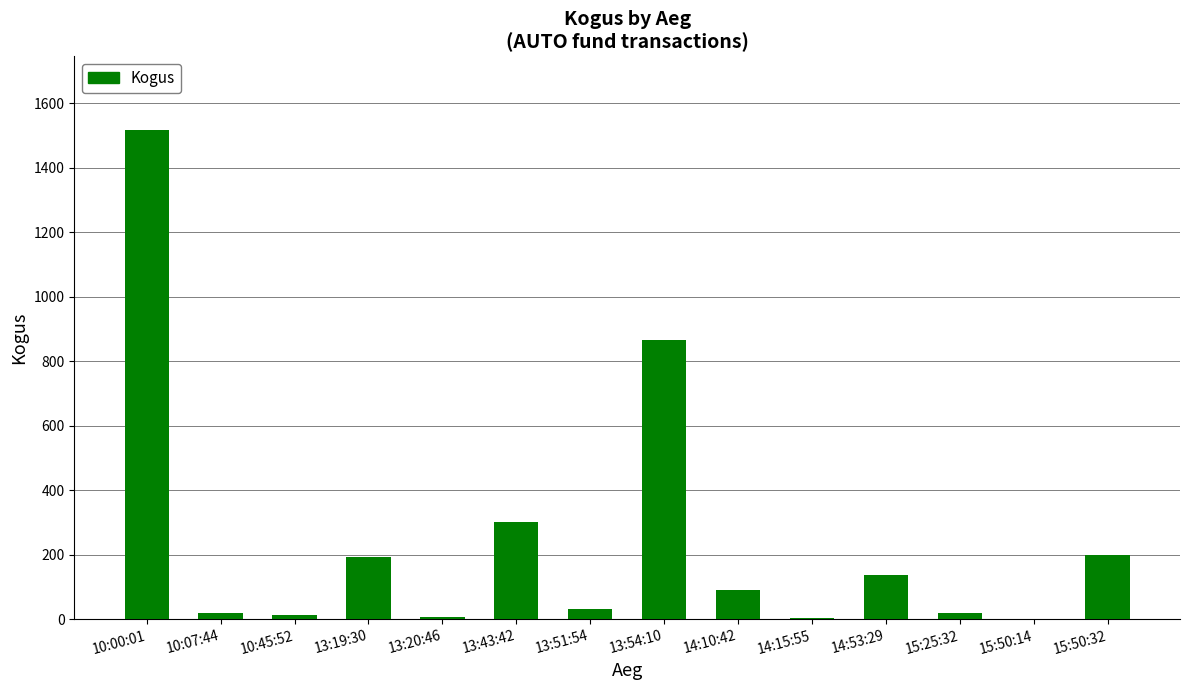

How many distinct data groups are displayed?

1